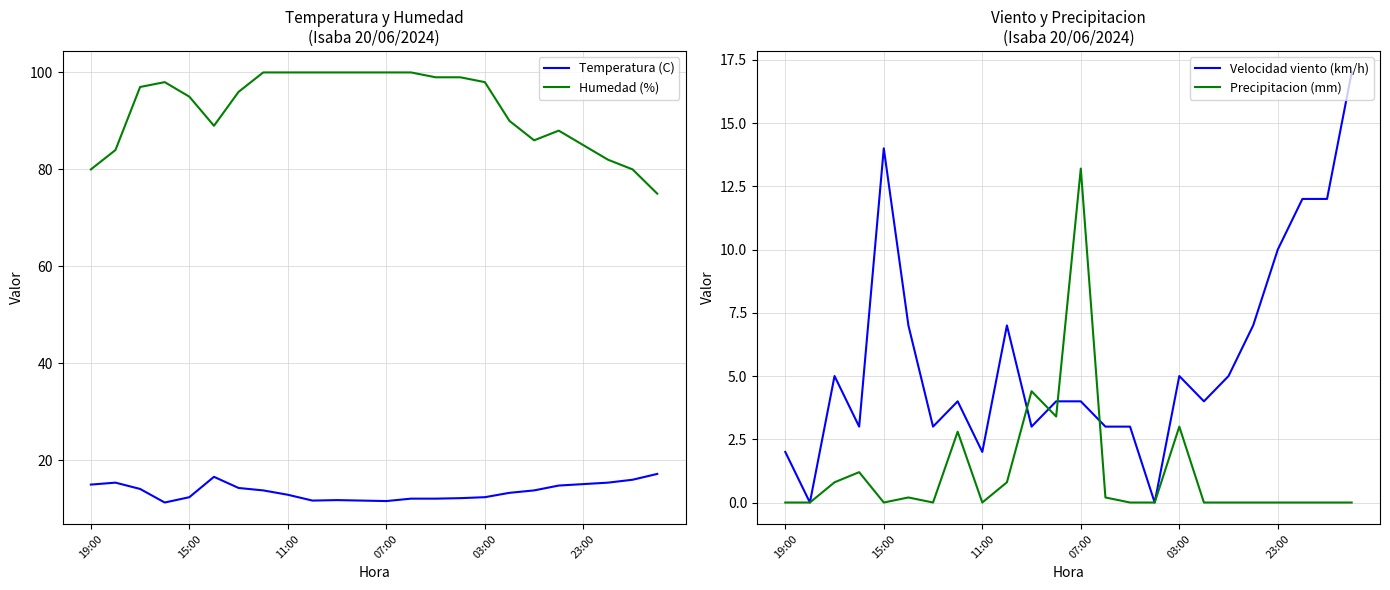

What value does the Velocidad viento (km/h) series have at 6?

3.0